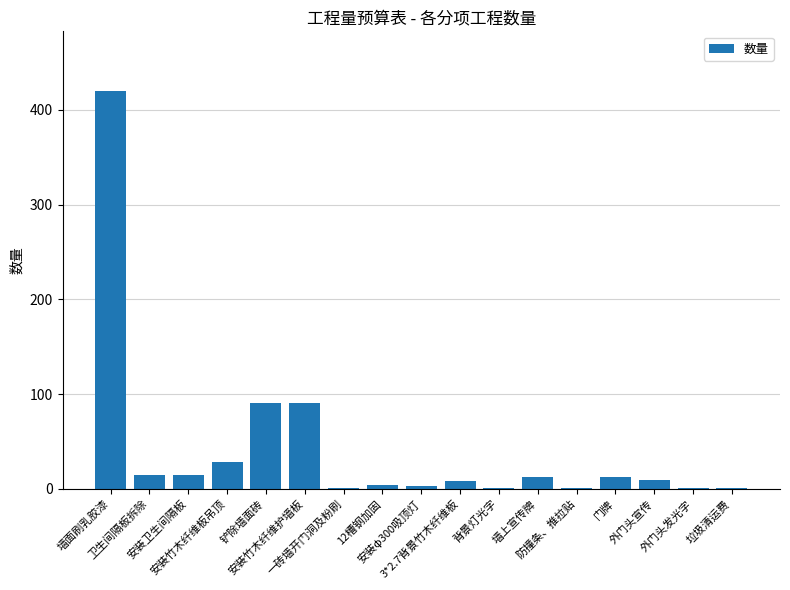

How many categories are shown in the chart?

17